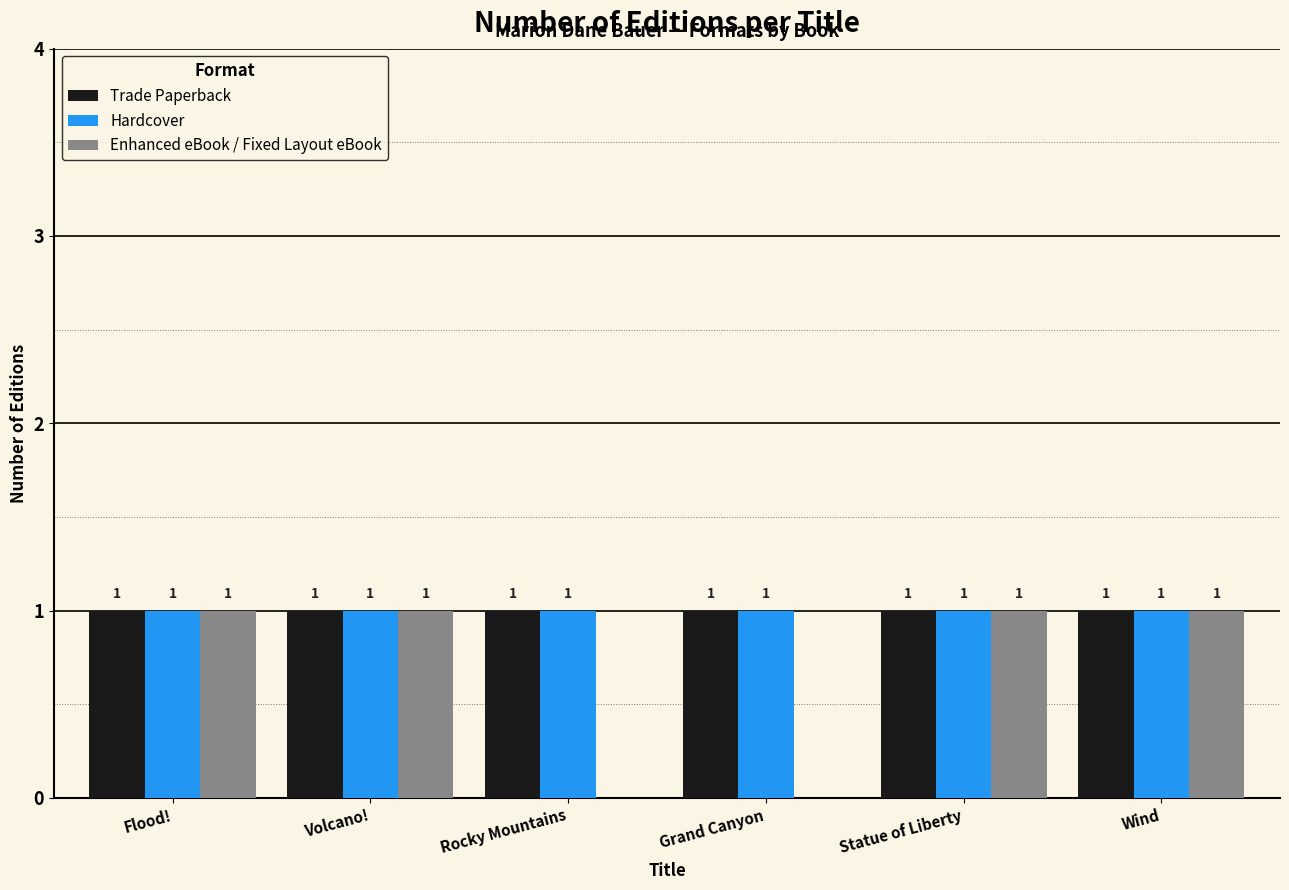

What is the sum of all Trade Paperback values?

6